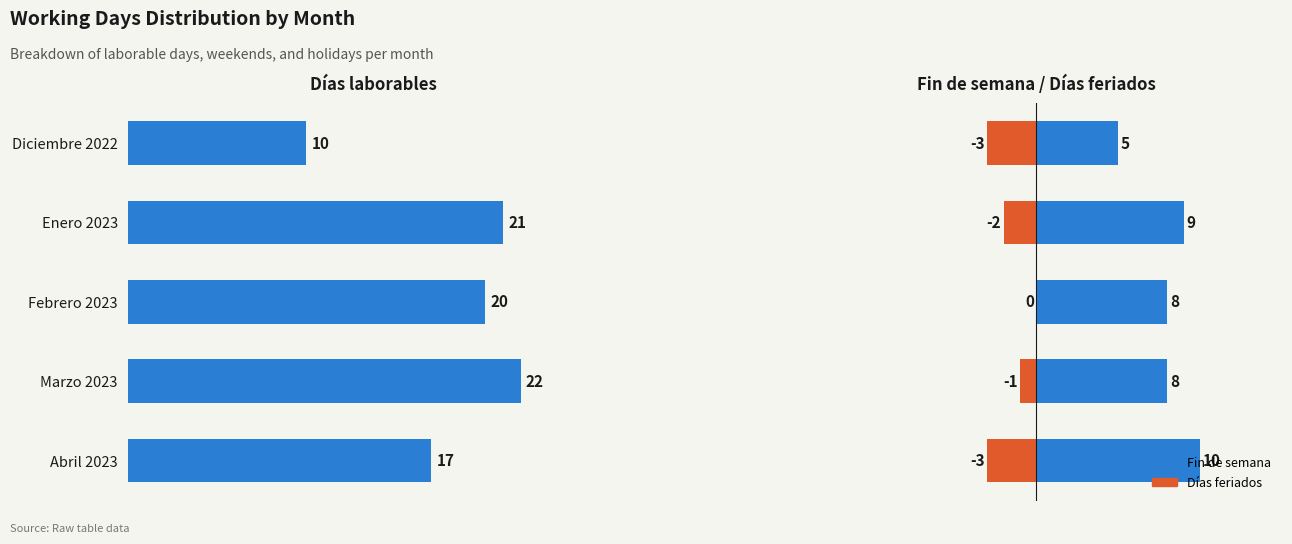

What is the spread (max minus min) of values at Abril 2023?

20